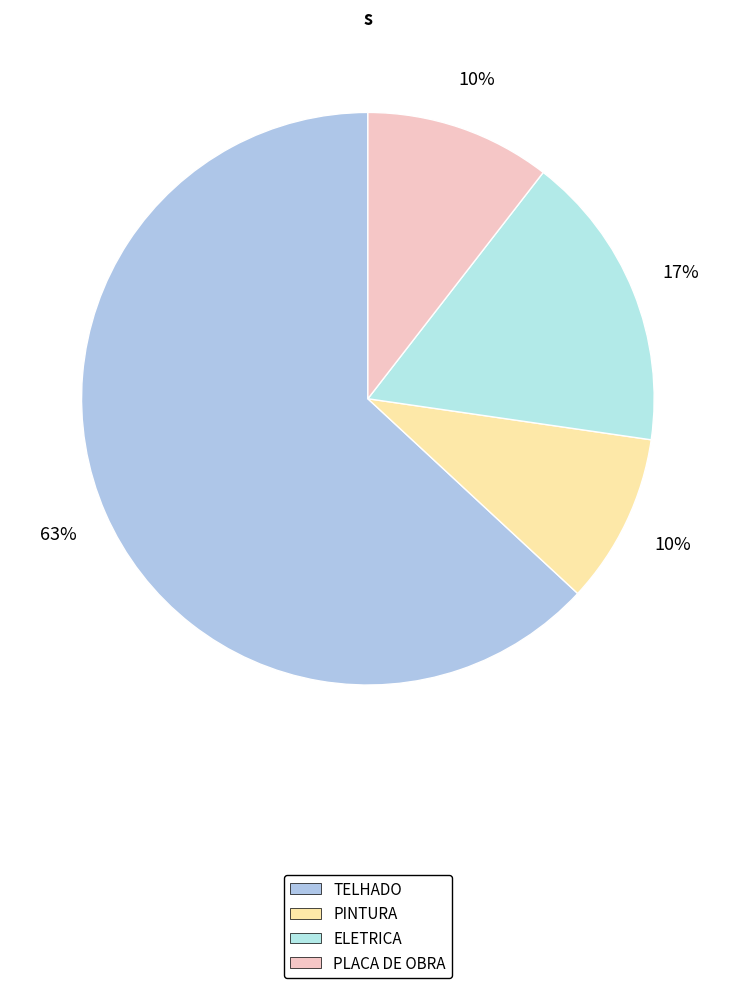

To the nearest percent, what is the average slice percentage?

25%